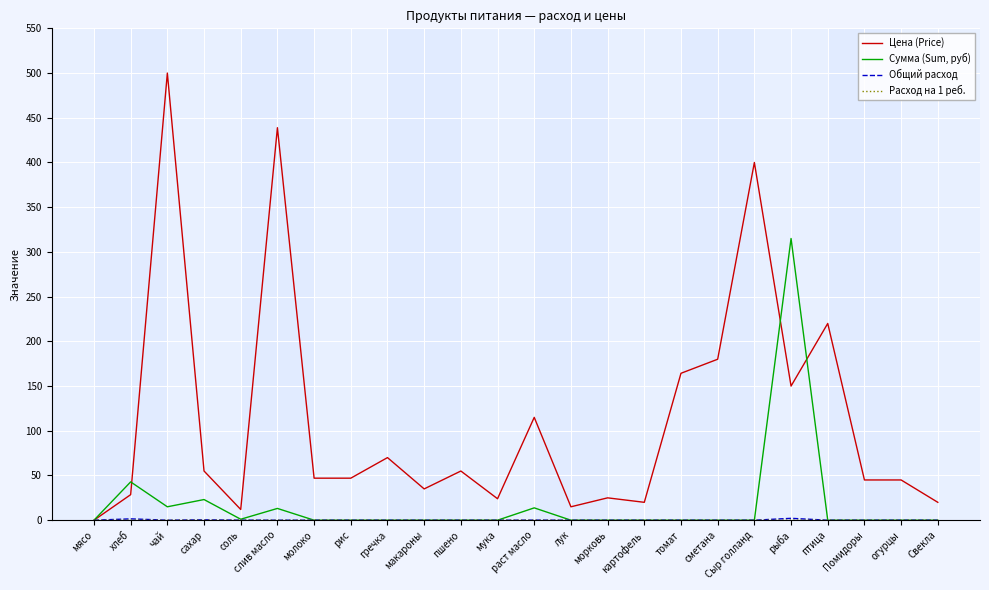

What is the sum of all Цена (Price) values?

2711.8